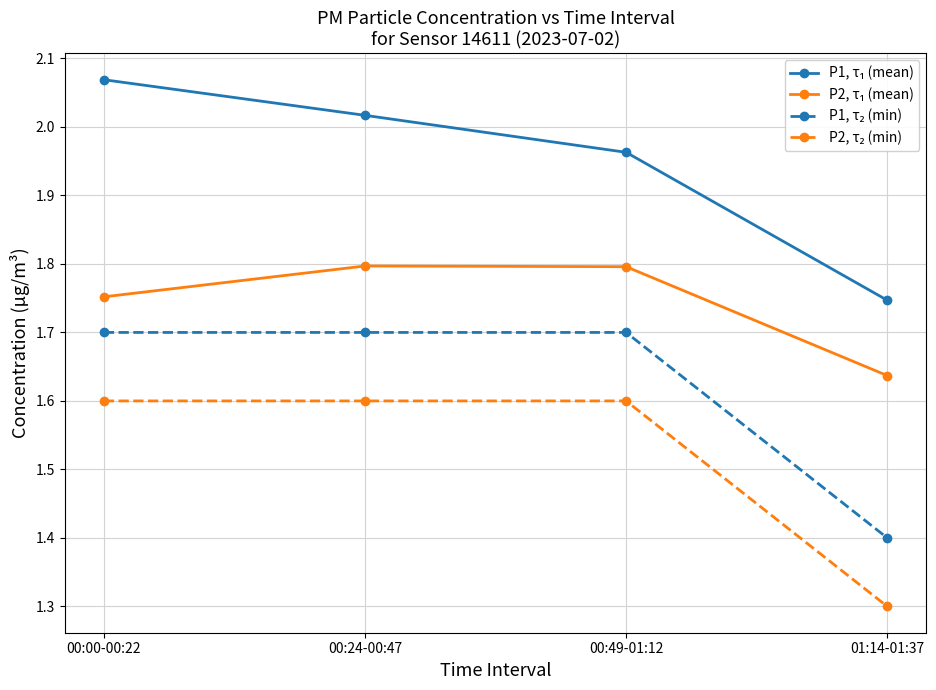

Which label corresponds to the largest value in the chart?

00:00-00:22